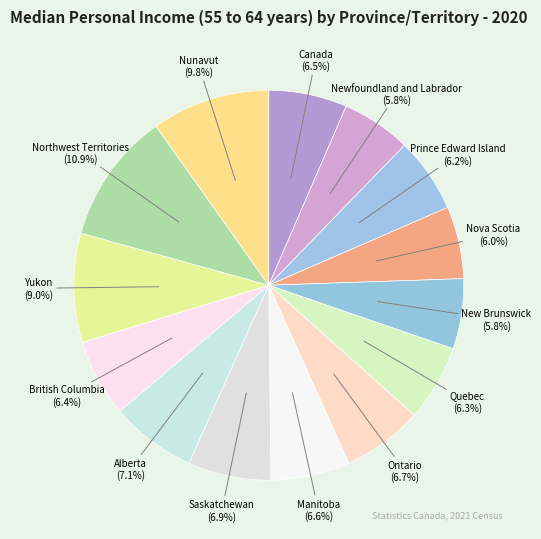

Is it true that Northwest Territories is 11% of the pie?

True